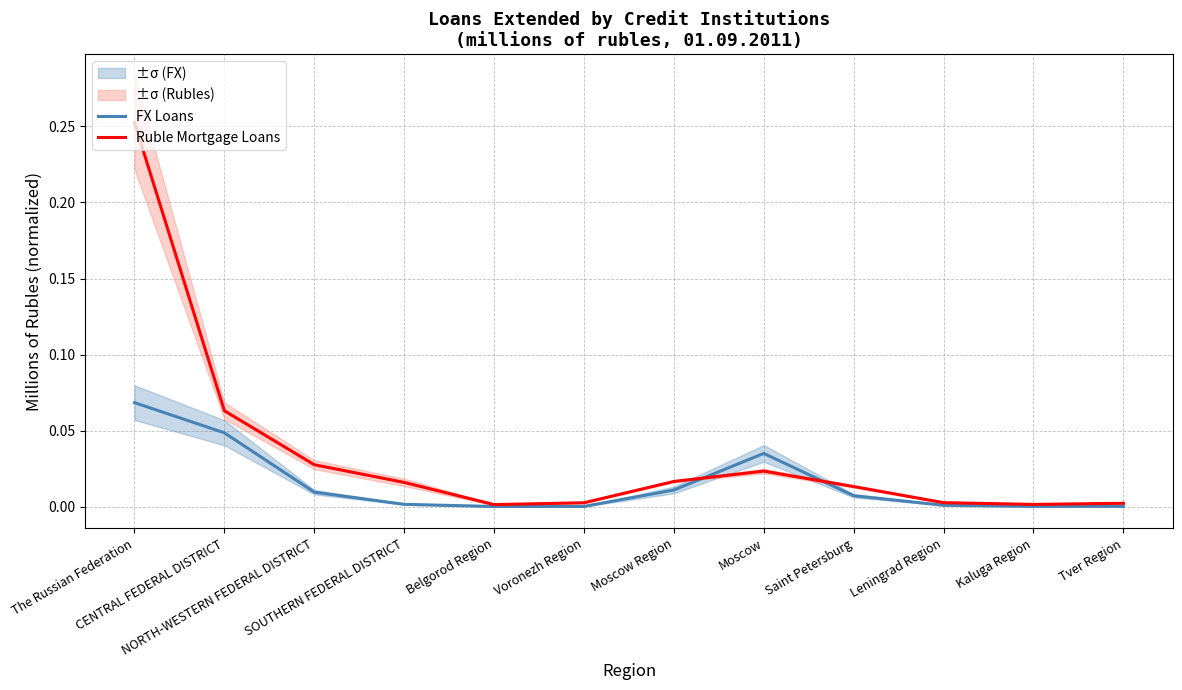

Reading left to right, transcribe all the data shown in this chart.

FX Loans: 0.1	0.0	0.0	0.0	0.0	0.0	0.0	0.0	0.0	0.0	0.0	0.0
Ruble Mortgage Loans: 0.3	0.1	0.0	0.0	0.0	0.0	0.0	0.0	0.0	0.0	0.0	0.0